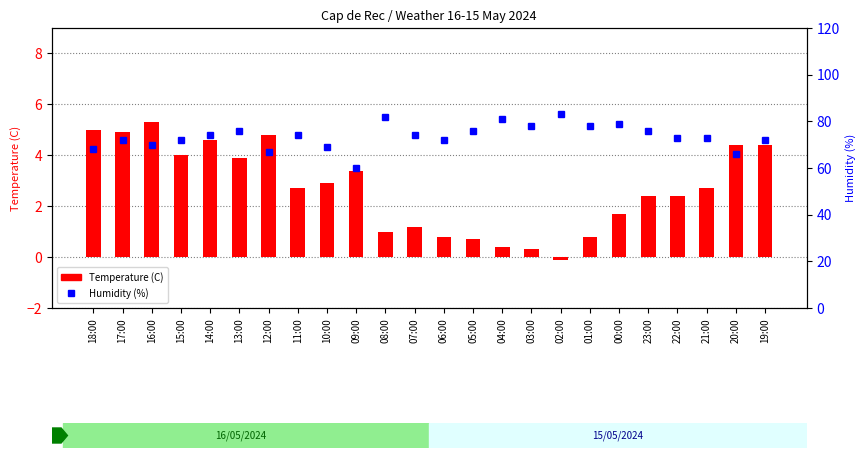

True or false: Humidity (%) has a value of 74.0 at 11:00.

True